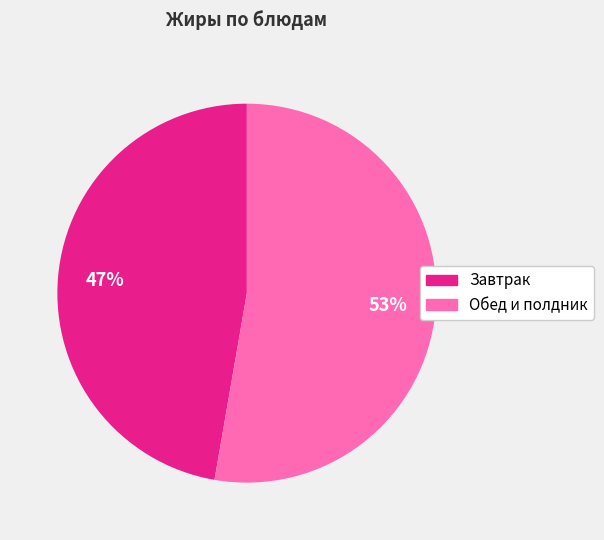

Is the sum of Обед и полдник and Завтрак greater than half?

Yes